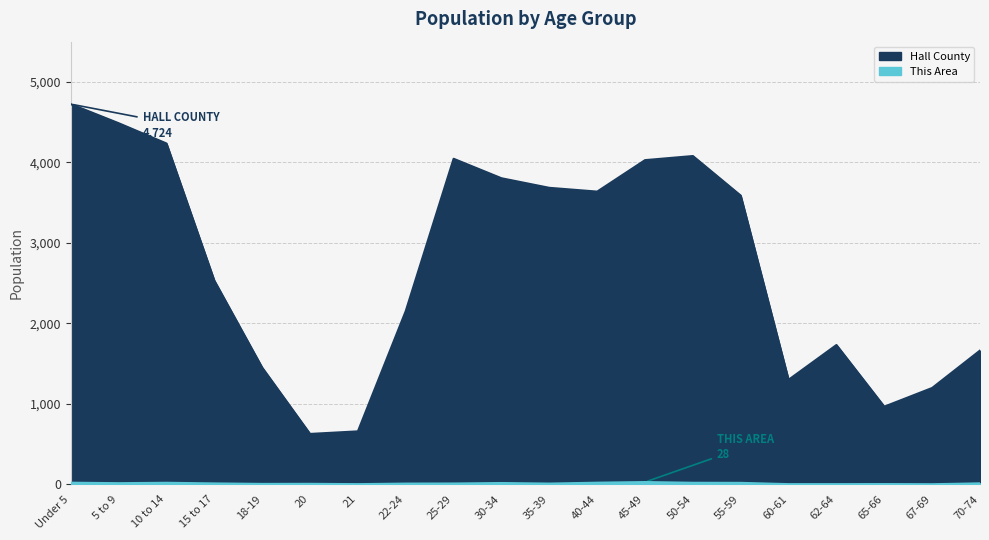

Count the number of categories in the chart.

20